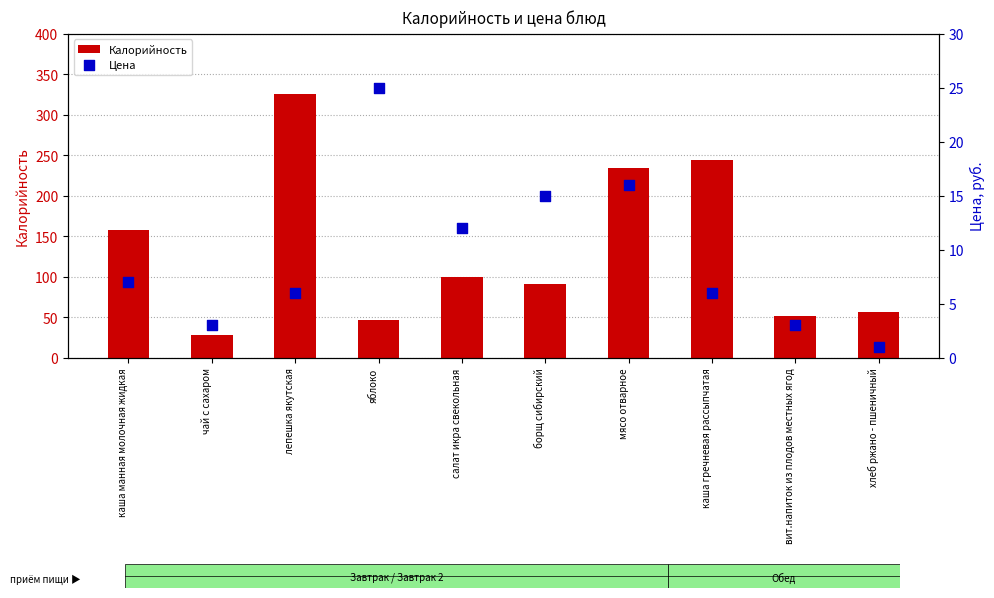

Which series reaches the minimum Y coordinate?

Цена